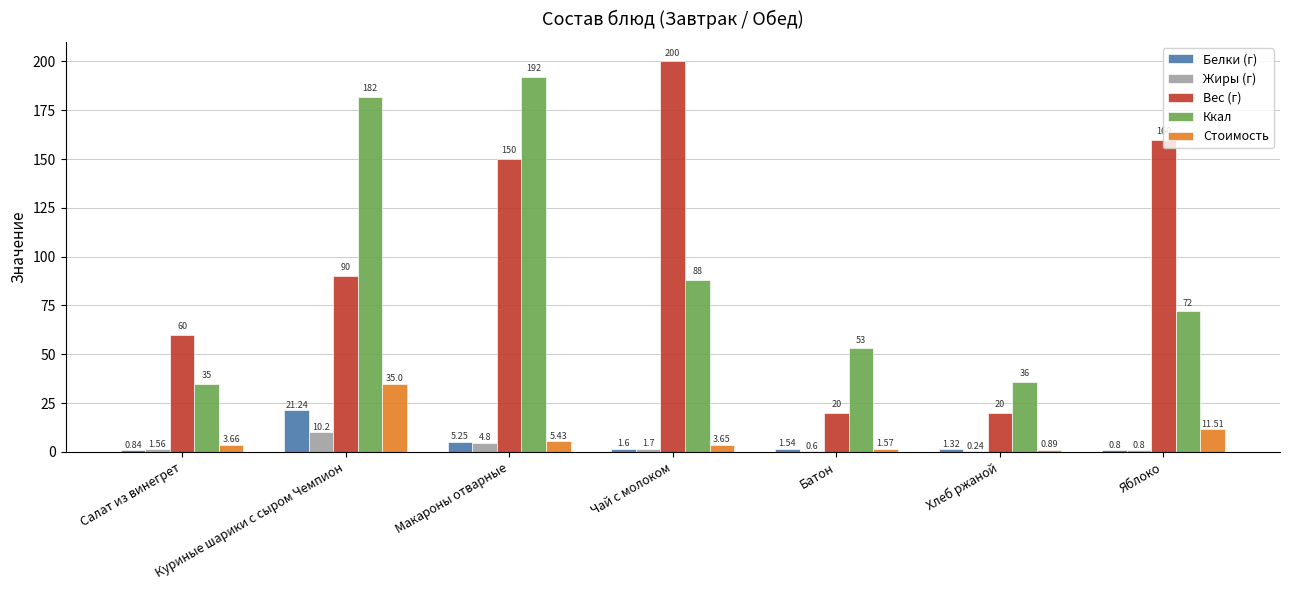

How many distinct data groups are displayed?

5